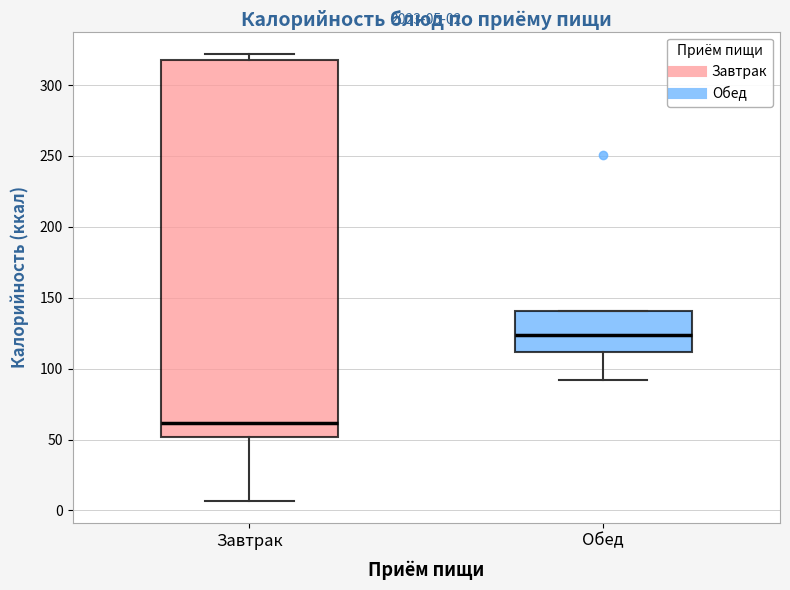

Which box's median line is the lowest?

Завтрак